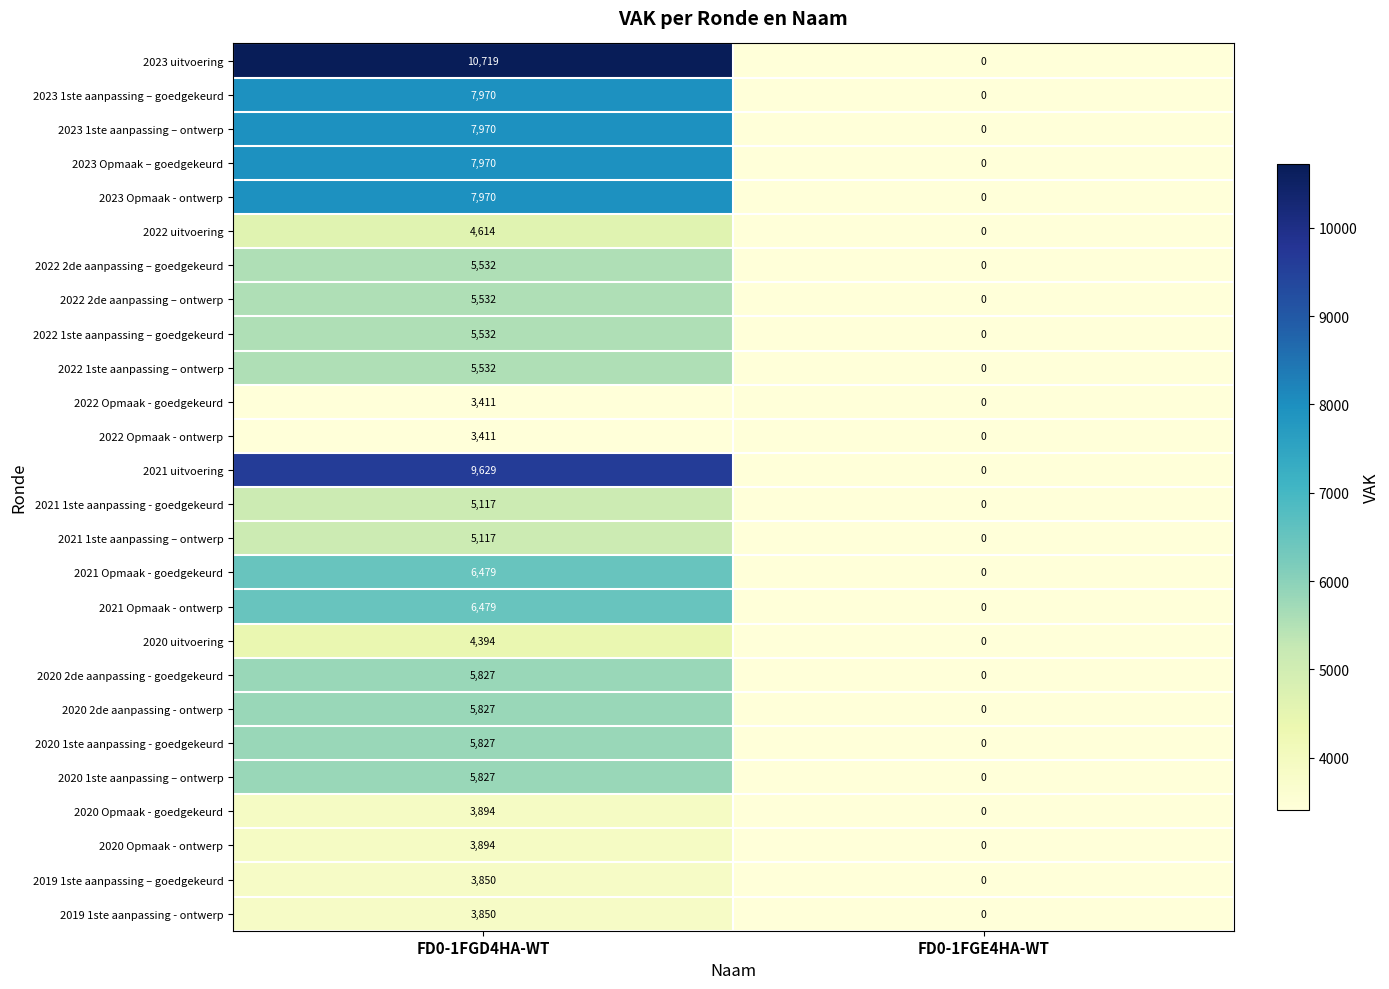

Which series changed the most between FD0-1FGD4HA-WT and FD0-1FGE4HA-WT?

2023 uitvoering